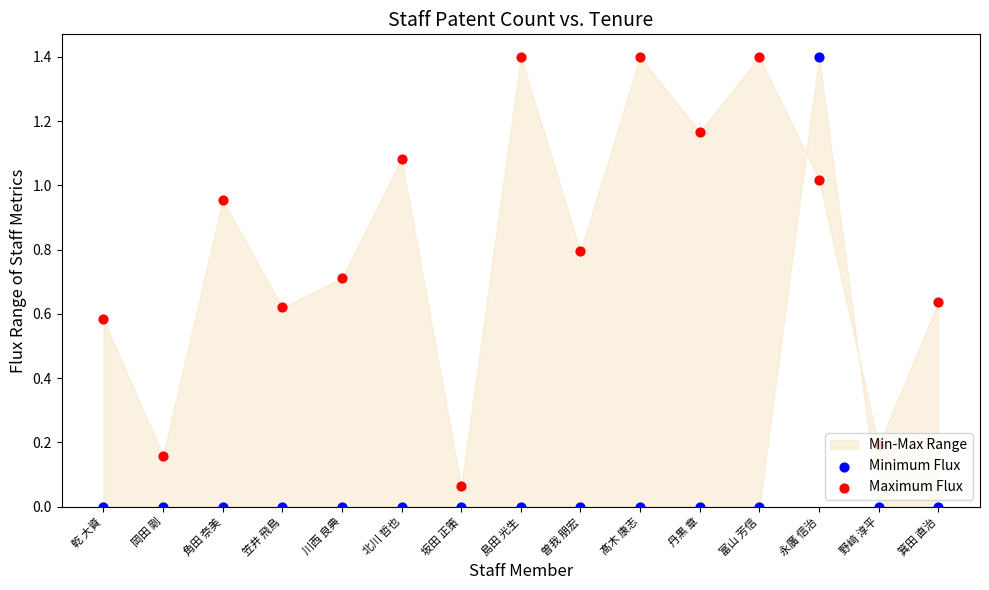

Which series reaches the maximum Y coordinate?

Minimum Flux